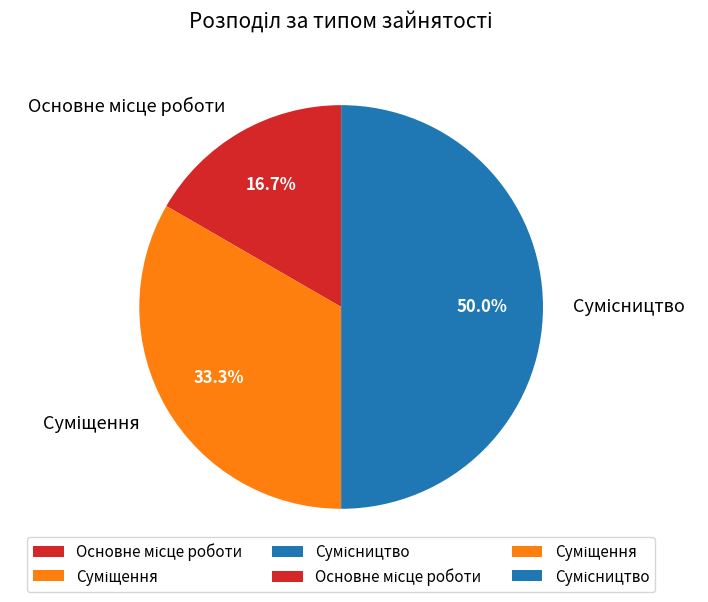

Count the number of slices in the pie.

3